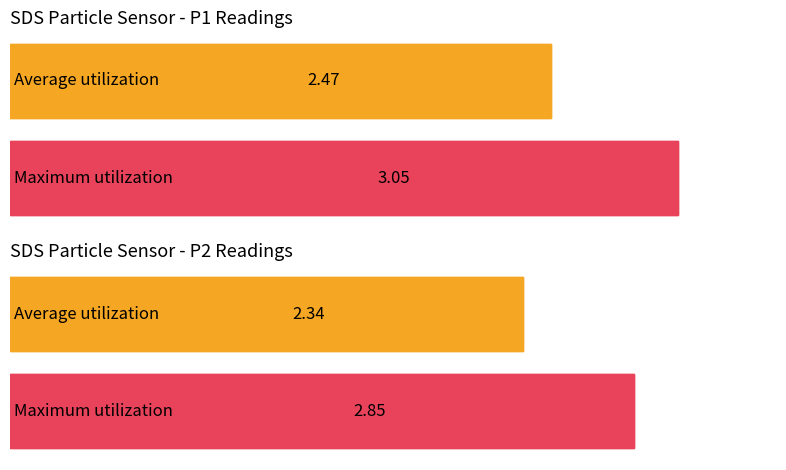

The Humidity series shows 68.2 at 17. True or false?

False